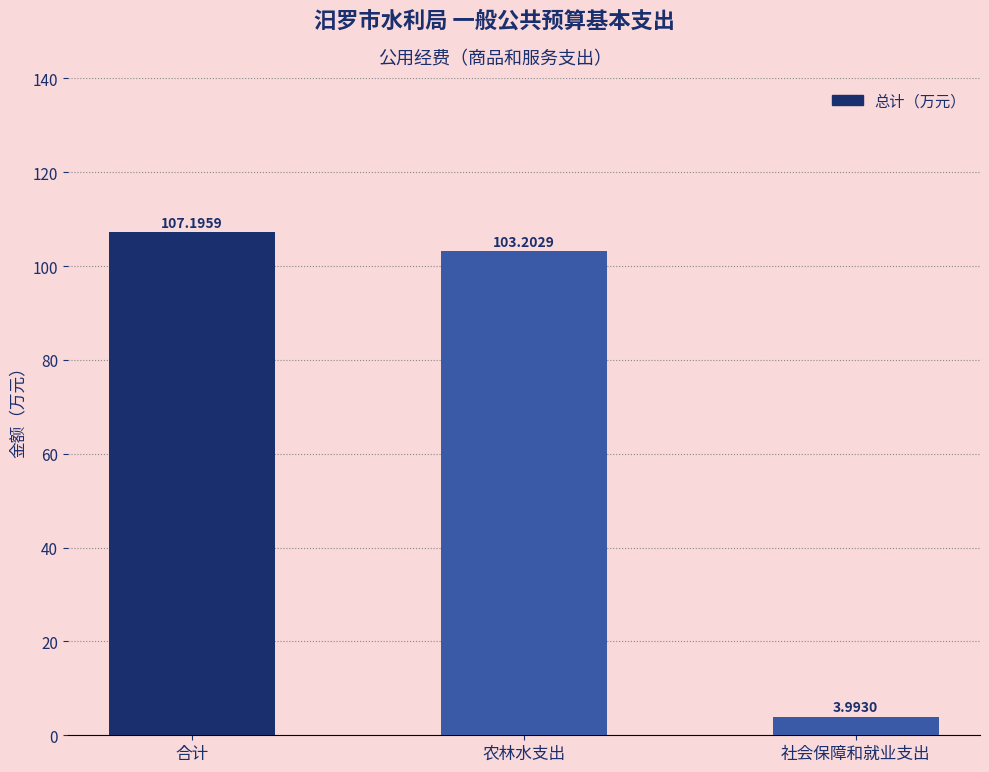

How many data points are above 103?

2